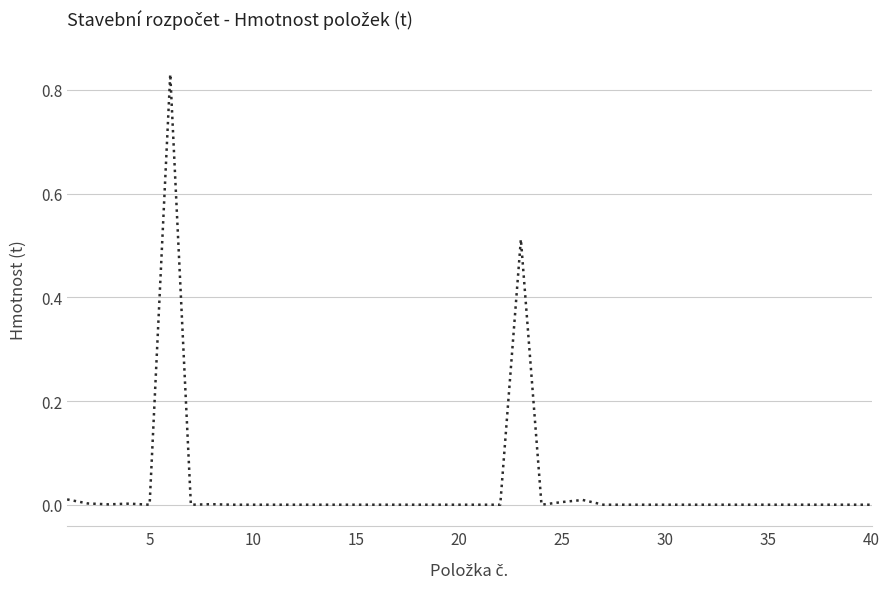

True or false: the data shows -0.4 at 40.

False